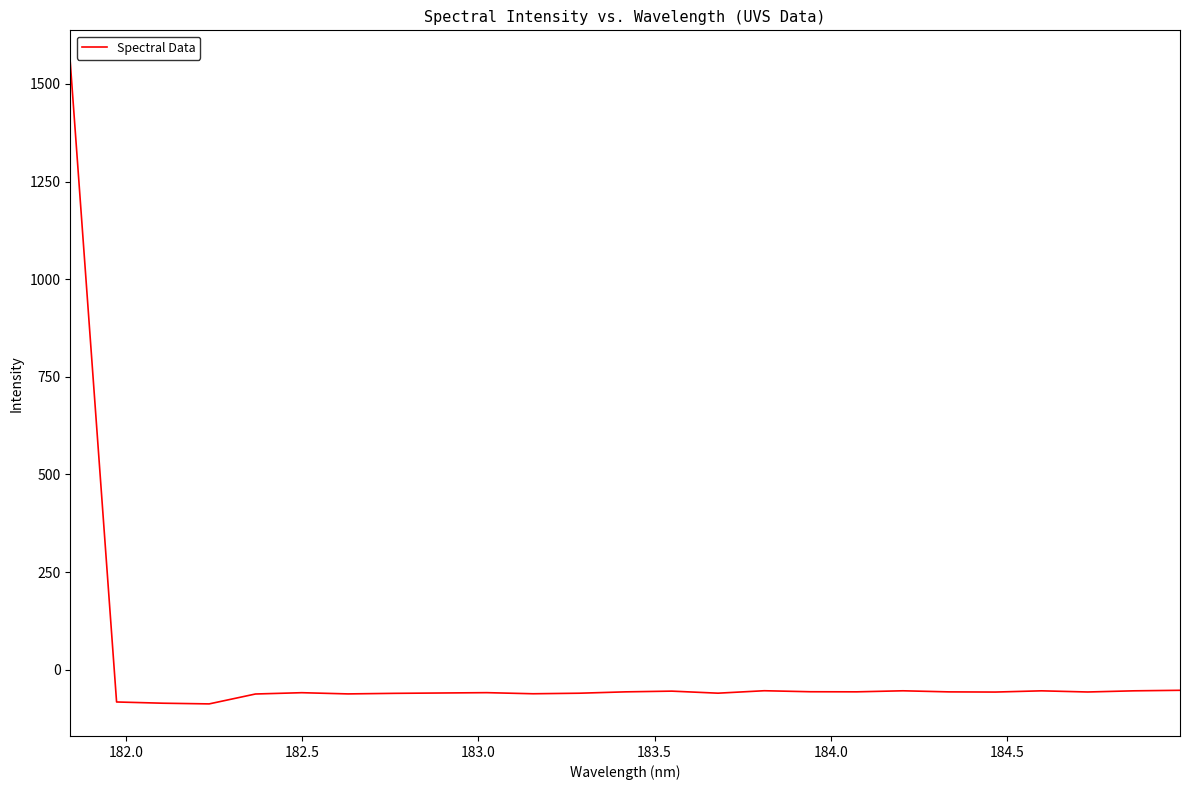

What is the difference between the maximum and minimum values?

1643.0